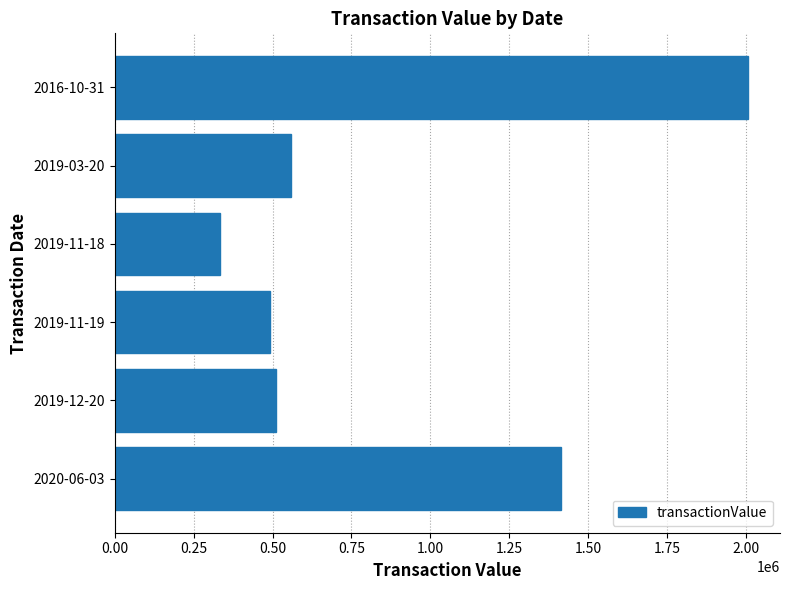

What is the sum of all values?

5315321